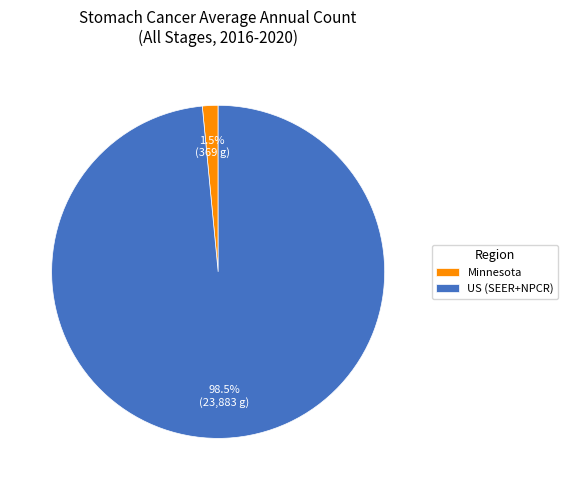

Is the sum of US (SEER+NPCR) and Minnesota greater than half?

Yes